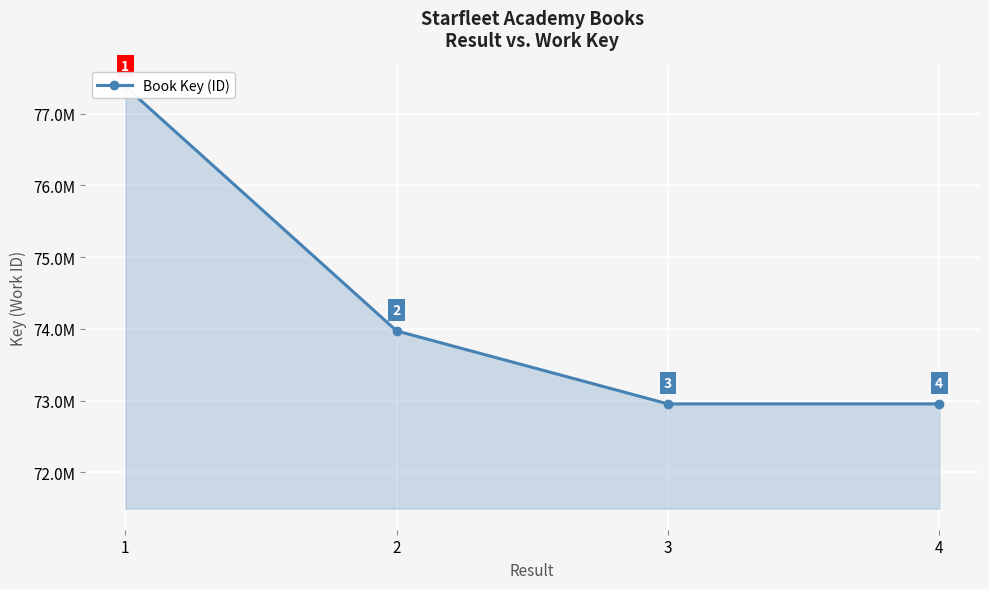

Reading left to right, transcribe all the data shown in this chart.

77376686	73971735	72954540	72955122